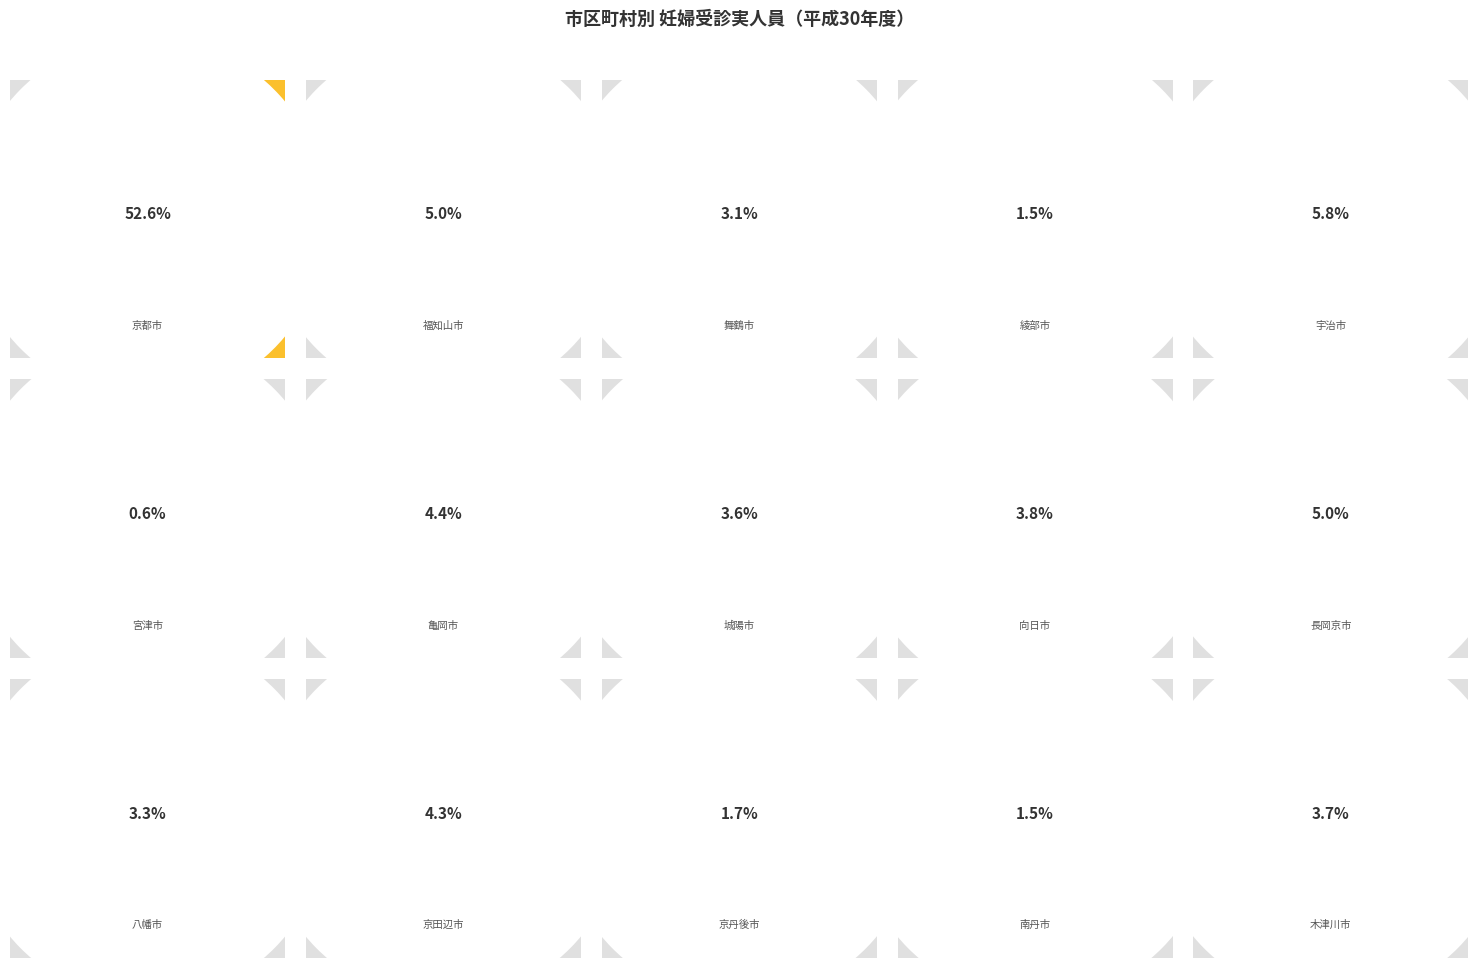

How much of the chart is everything except 京丹後市?

98.3%